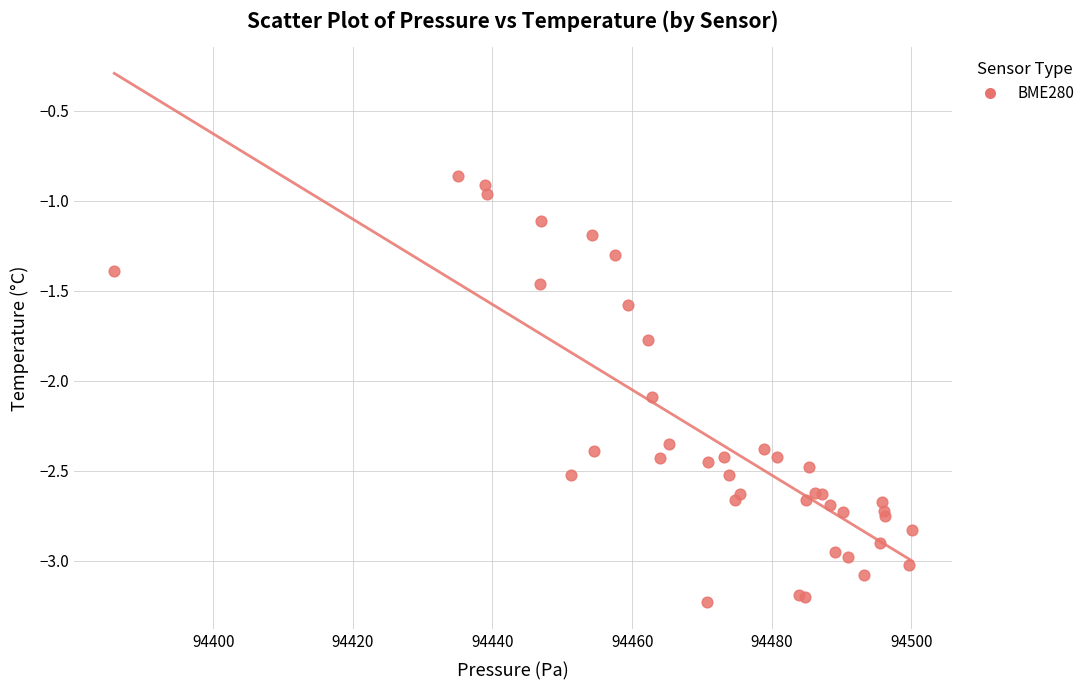

What Y value in the scatter plot is closest to -2?

-2.1